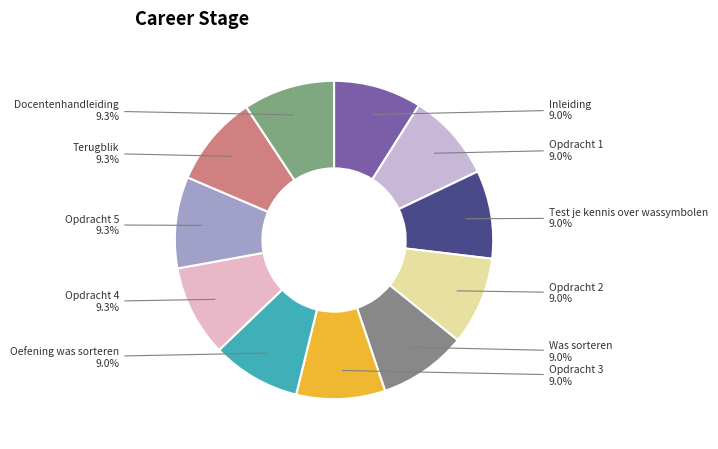

Does any single category account for the majority?

No